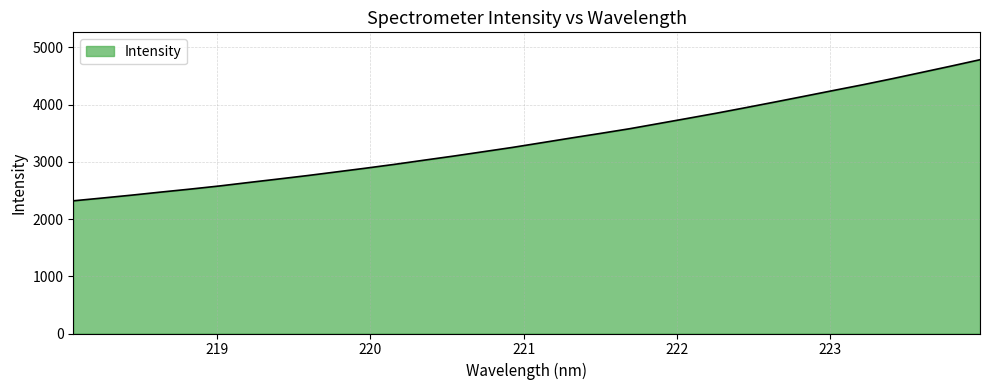

What is the greatest value displayed?

4785.7